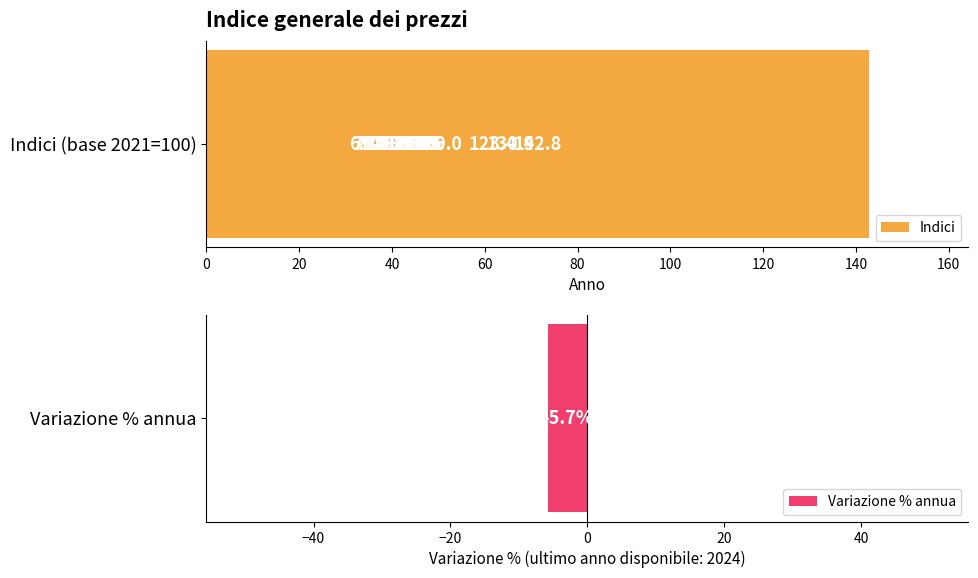

How many bars are there in total?

25